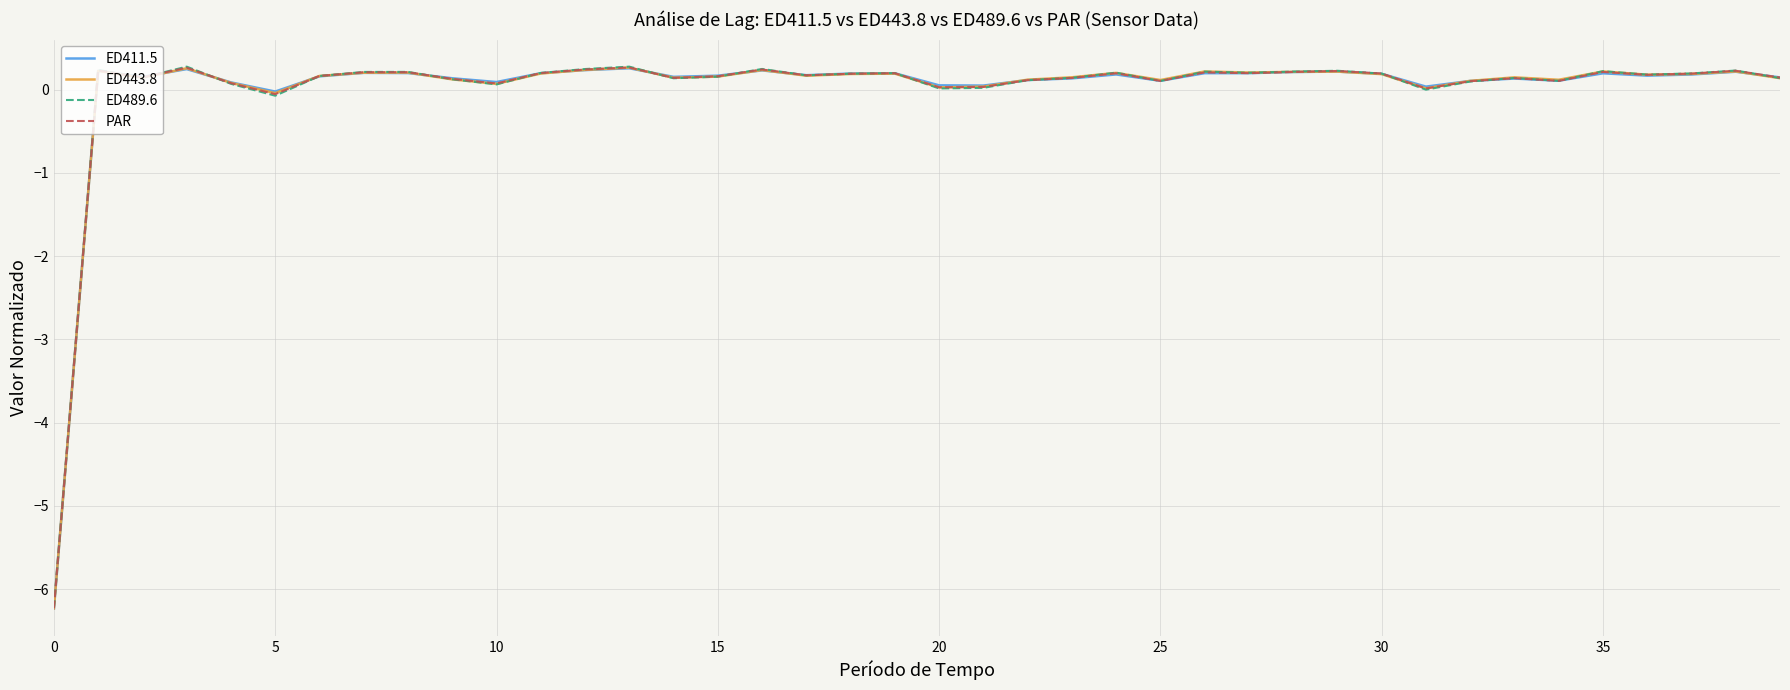

What is the greatest value displayed?

0.3